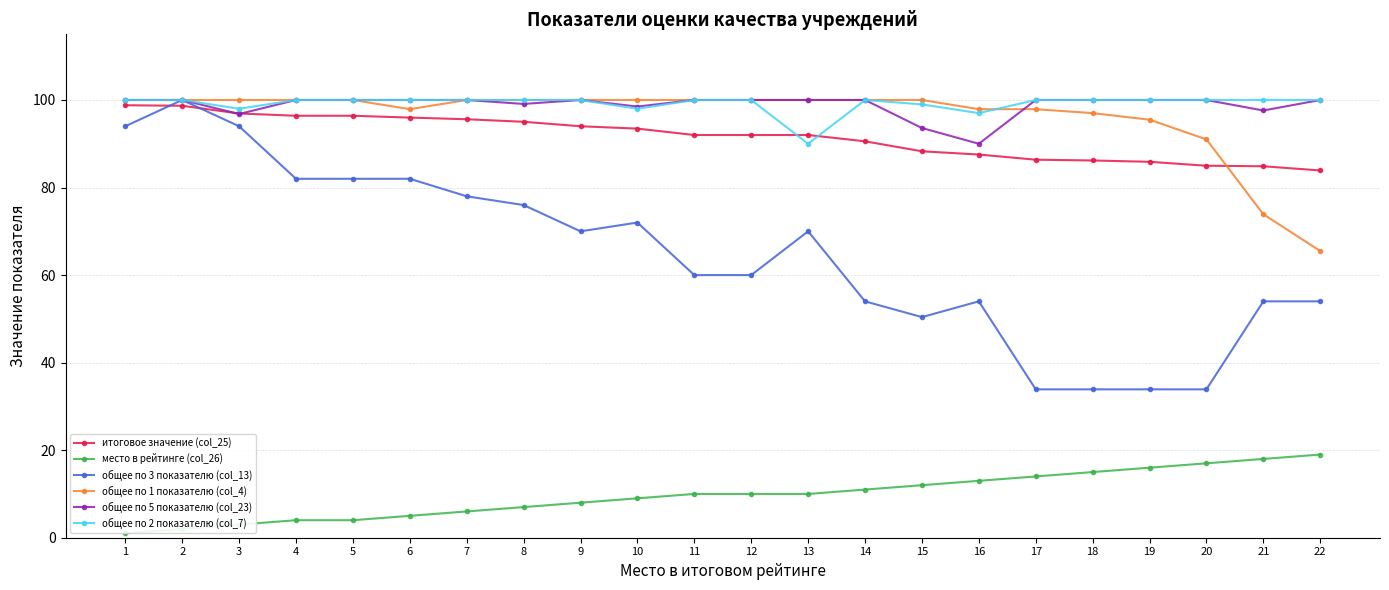

True or false: общее по 2 показателю (col_7) has a value of 90.0 at 13.

True